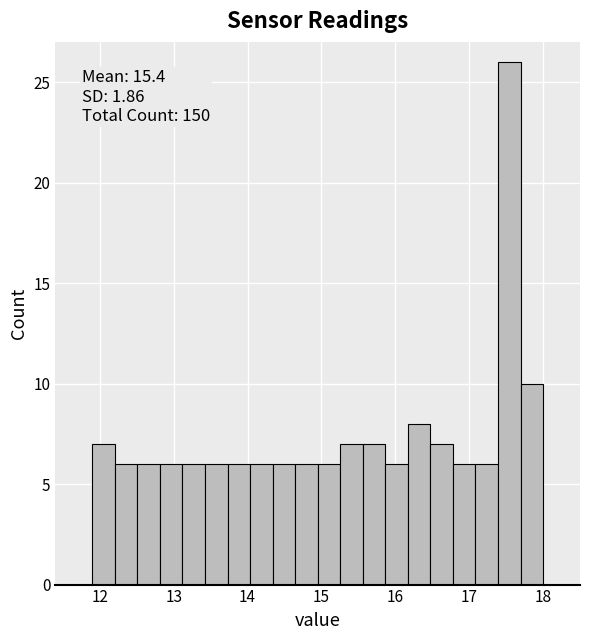

Read against the x-axis, roughly where is the centre of the tallest bar?

17.5